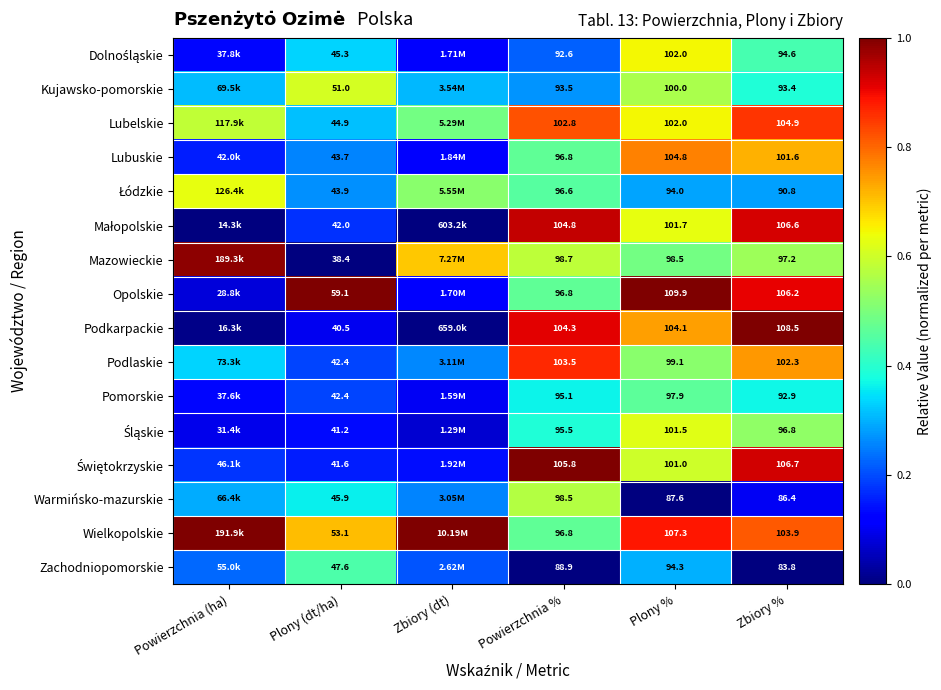

Between Plony (dt/ha) and Plony %, which series saw the biggest shift?

Podkarpackie